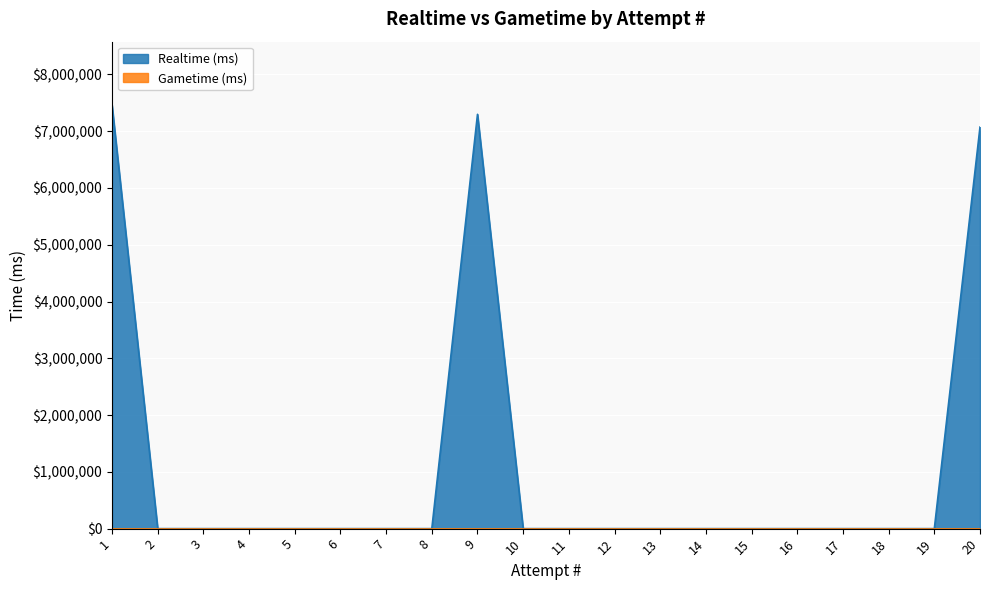

What is the sum of all values?

21827551